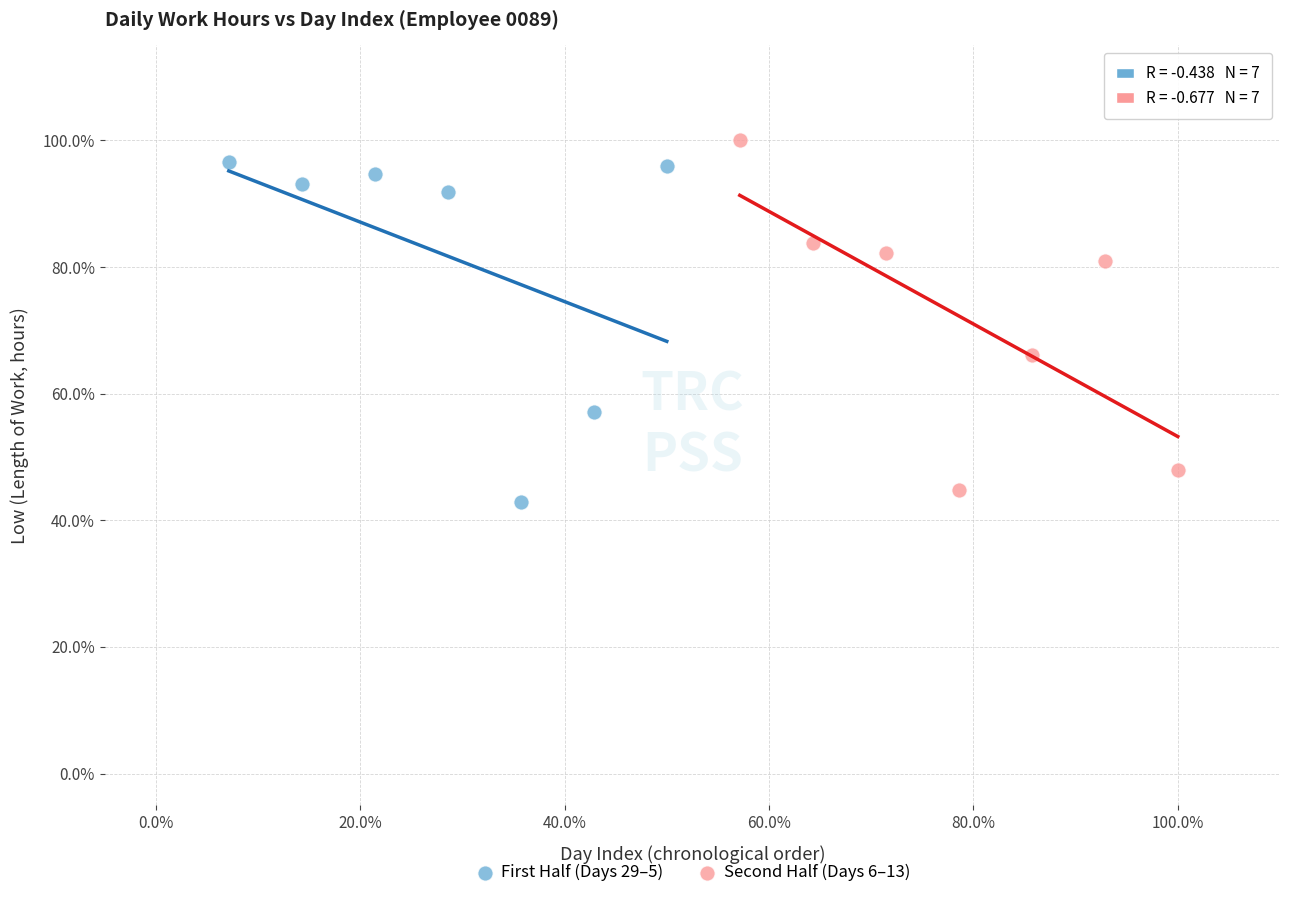

What are all the series names shown in the legend?

First Half (Days 29–5), Second Half (Days 6–13)